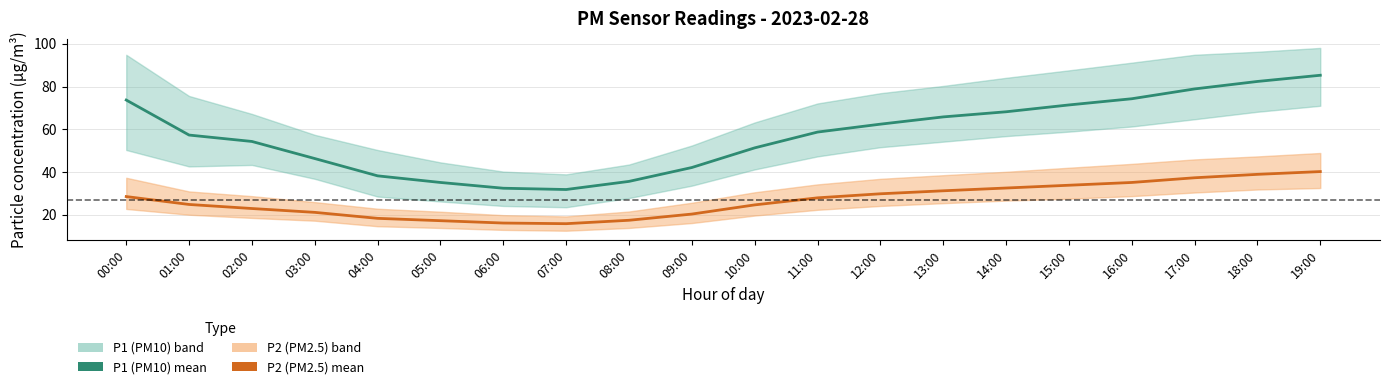

What is the greatest value displayed?

85.3